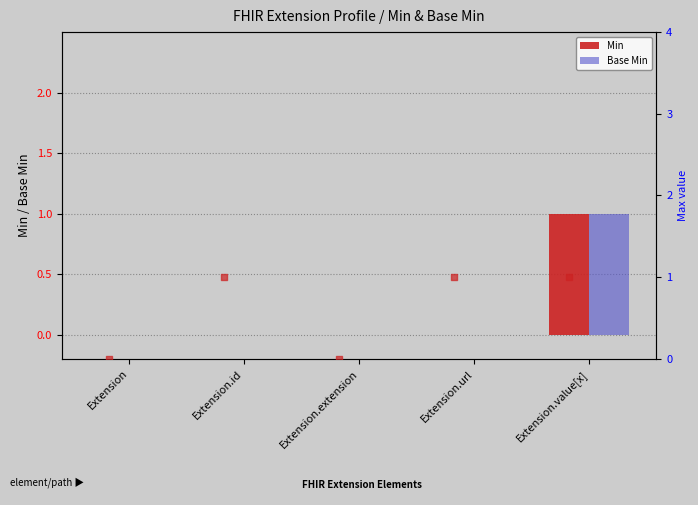

Is it true that Min equals 0 at Extension?

True